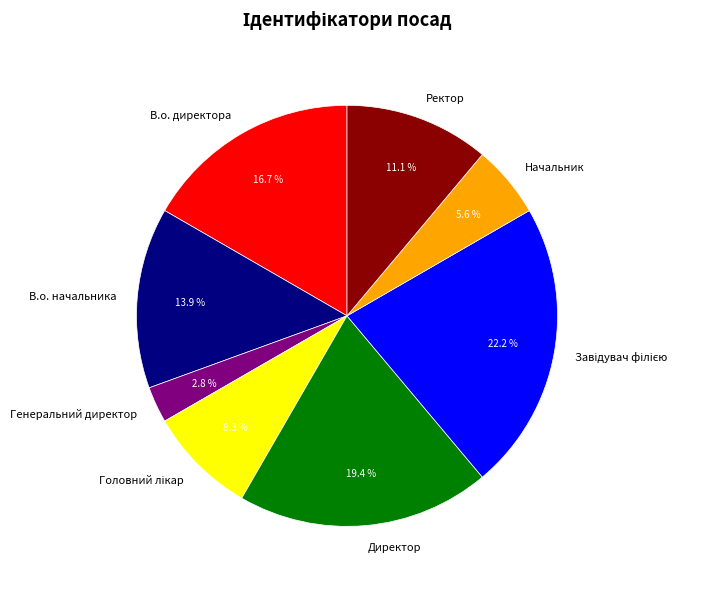

Is there any slice that represents more than half of the pie?

No